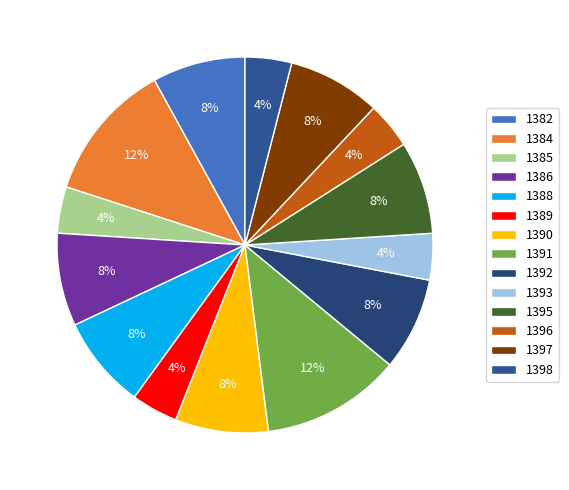

How many slices are in this pie chart?

14